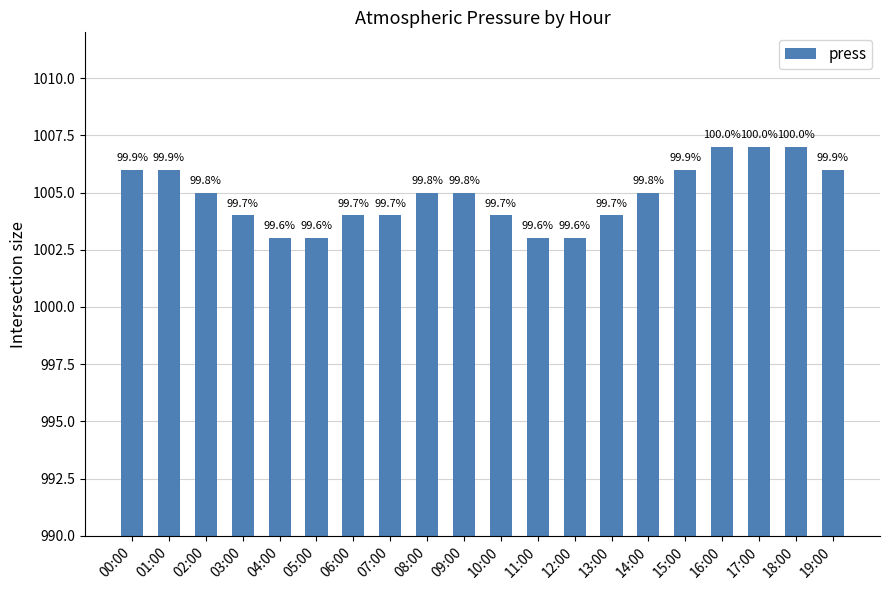

Reading left to right, extract all data points from this chart.

00:00=1006	01:00=1006	02:00=1005	03:00=1004	04:00=1003	05:00=1003	06:00=1004	07:00=1004	08:00=1005	09:00=1005	10:00=1004	11:00=1003	12:00=1003	13:00=1004	14:00=1005	15:00=1006	16:00=1007	17:00=1007	18:00=1007	19:00=1006